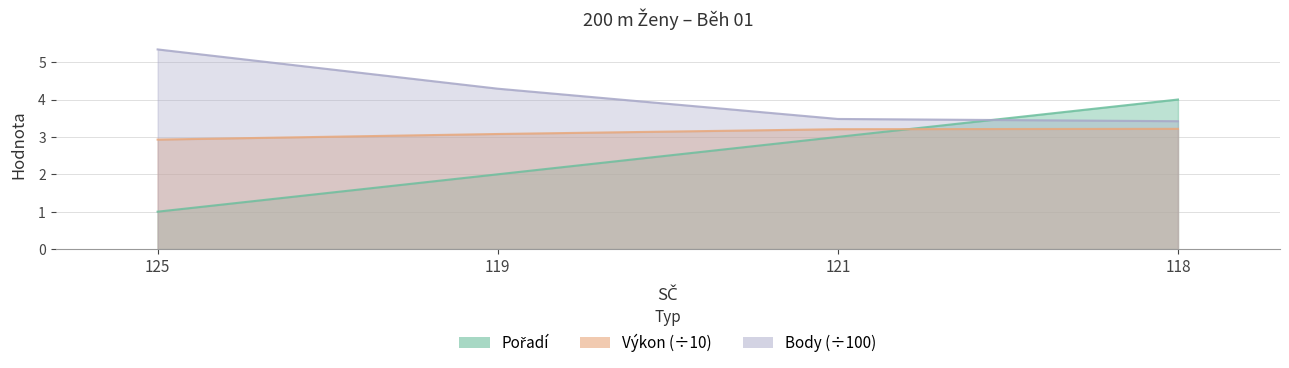

Reading left to right, what are all the values shown in this chart?

Pořadí: 1.0	2.0	3.0	4.0
Výkon: 2.9	3.1	3.2	3.2
Body: 5.3	4.3	3.5	3.4